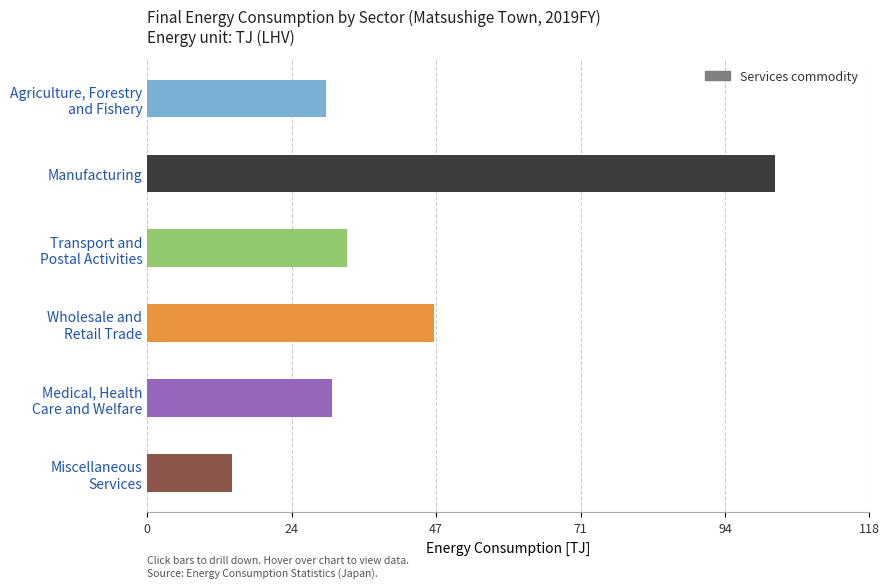

List the labels in order of value, smallest first.

Miscellaneous
Services, Agriculture, Forestry
and Fishery, Medical, Health
Care and Welfare, Transport and
Postal Activities, Wholesale and
Retail Trade, Manufacturing